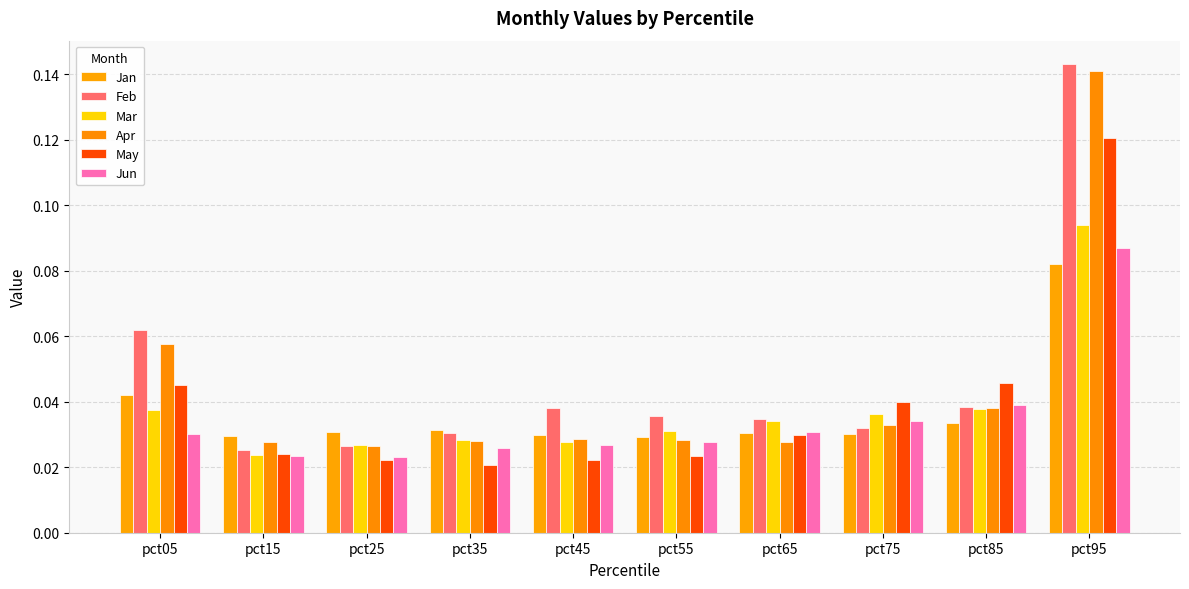

How many groups of bars are there?

10